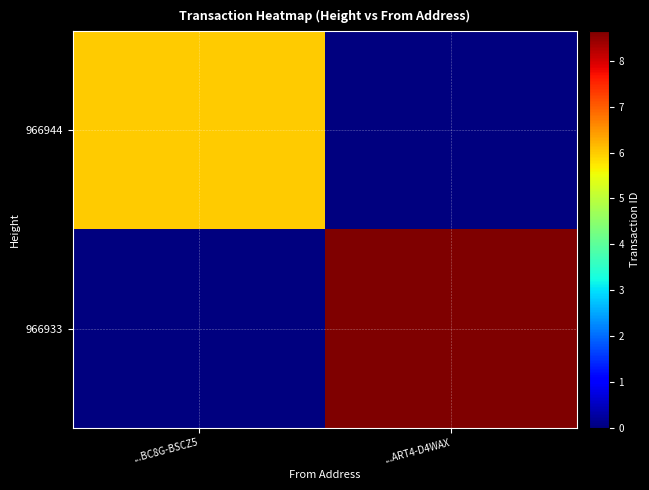

Which category has the lowest value across all series?

...ART4-D4WAX